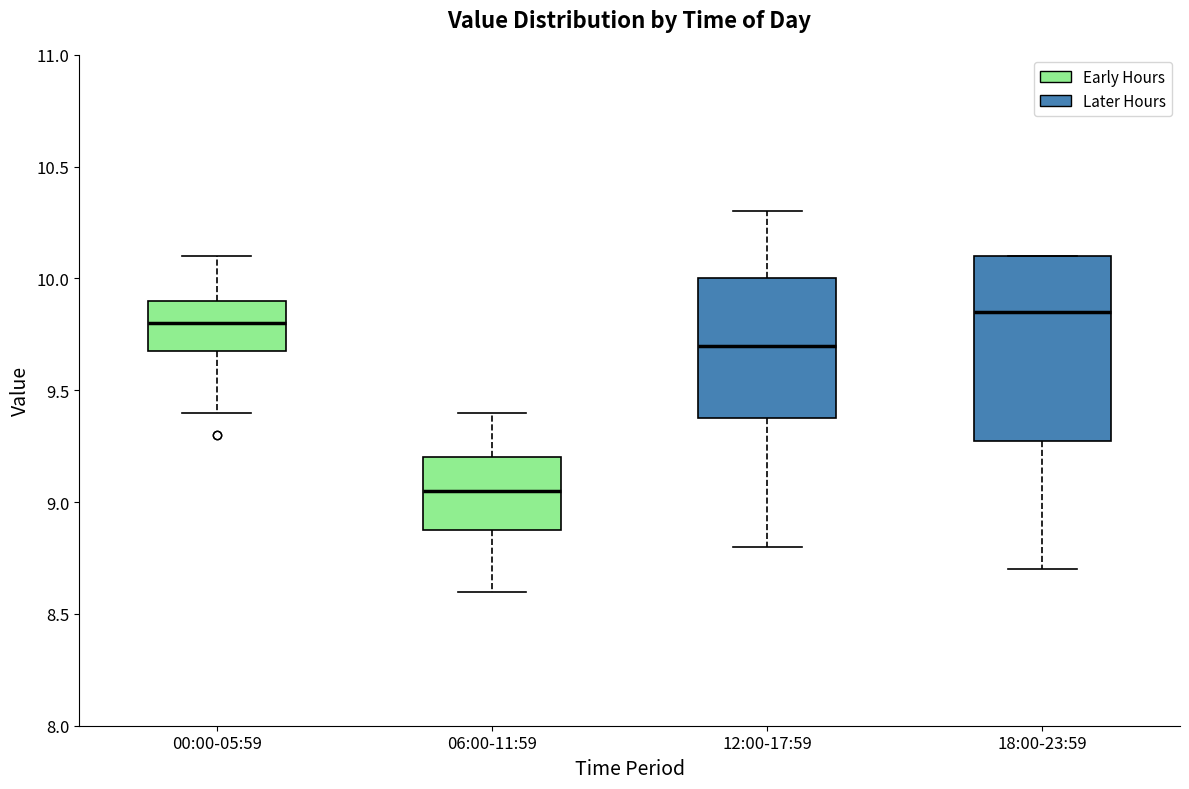

Comparing the boxes themselves (not the whiskers), which one is the tallest?

18:00-23:59